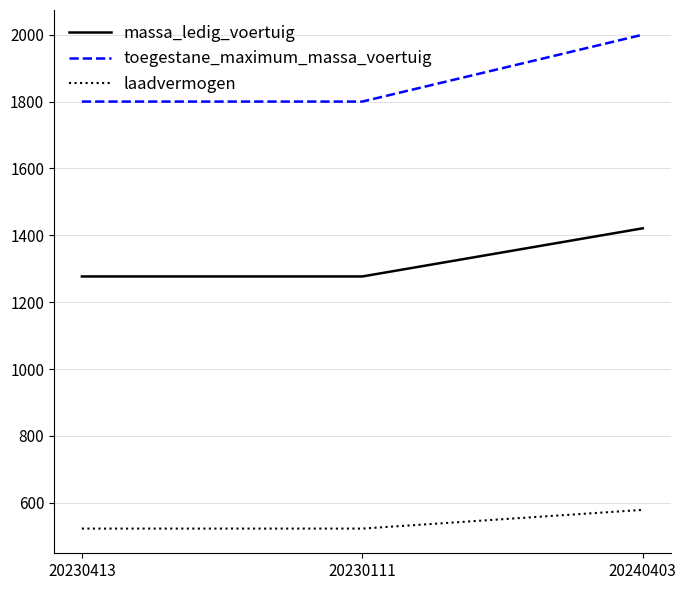

The massa_ledig_voertuig series shows 742 at 20230413. True or false?

False